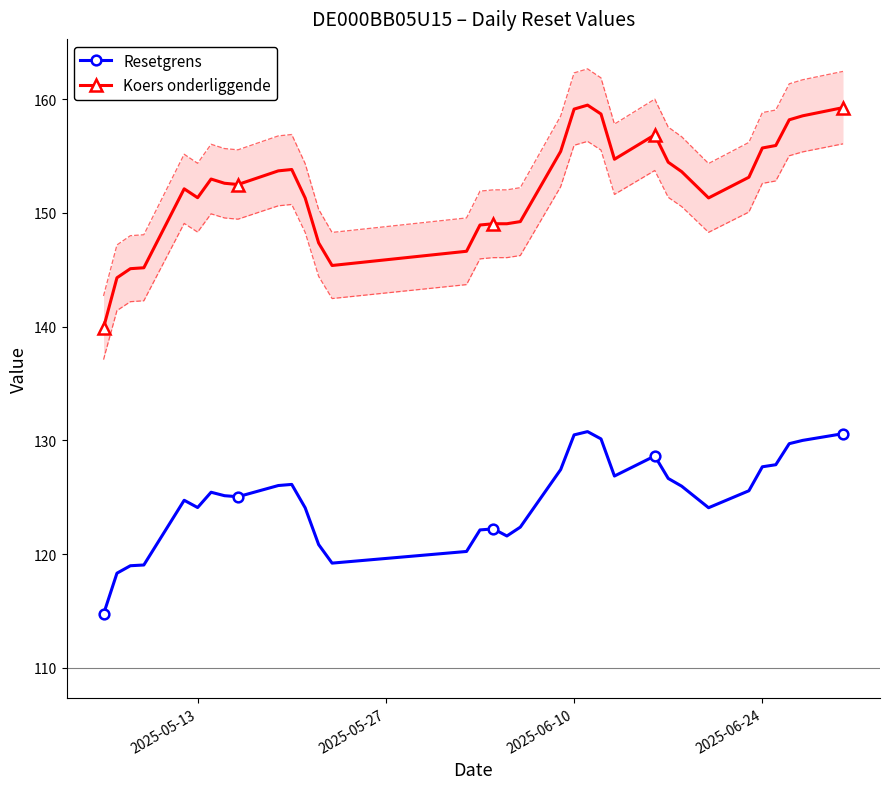

True or false: Resetgrens and Koers onderliggende intersect in this chart.

False